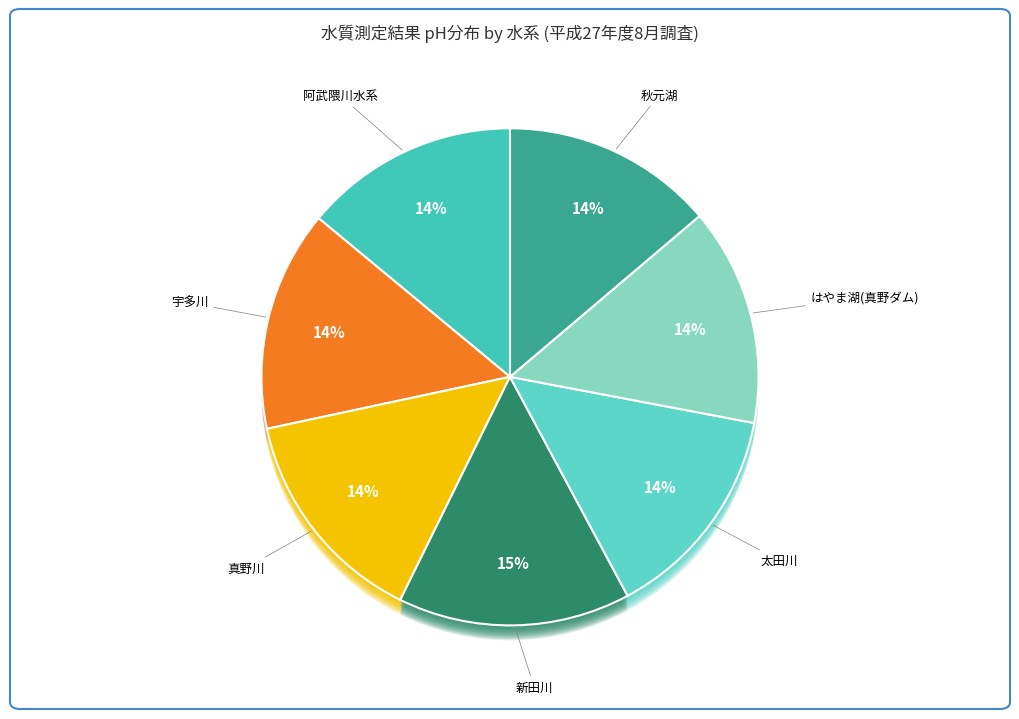

True or false: 宇多川 accounts for 22% of the total.

False